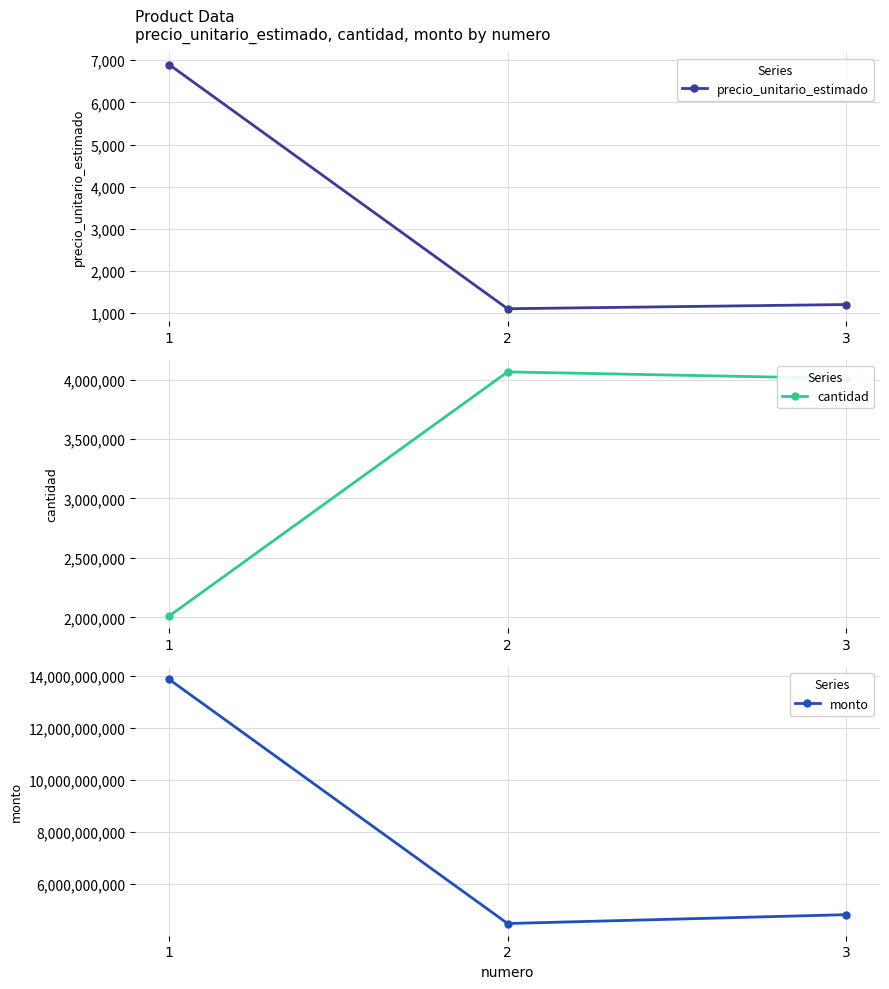

What is the lowest value of the cantidad series?

2010072